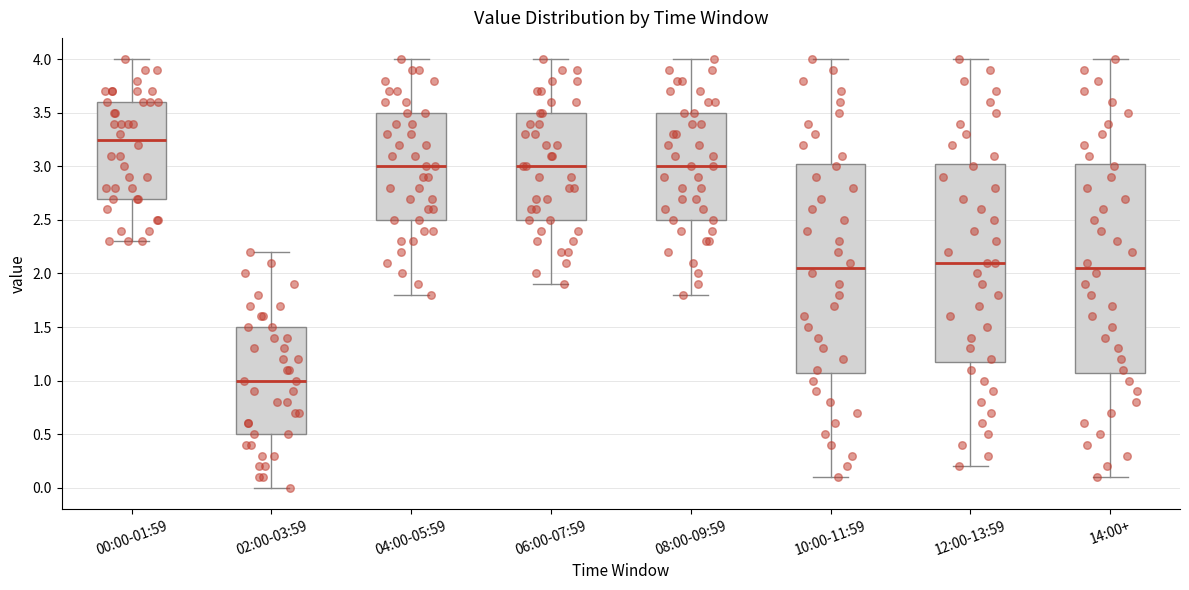

Reading left to right, read every box against the y-axis: the position of its median line, the range the box covers, and the ends of its whiskers. The values are not printed on the chart, so give them approximately, as read against the axis.

00:00-01:59: median 3.25, box 2.70 to 3.60, whiskers 2.30 to 4.00
02:00-03:59: median 1.00, box 0.50 to 1.50, whiskers 0.00 to 2.20
04:00-05:59: median 3.00, box 2.50 to 3.50, whiskers 1.80 to 4.00
06:00-07:59: median 3.00, box 2.50 to 3.50, whiskers 1.90 to 4.00
08:00-09:59: median 3.00, box 2.50 to 3.50, whiskers 1.80 to 4.00
10:00-11:59: median 2.05, box 1.10 to 3.05, whiskers 0.10 to 4.00
12:00-13:59: median 2.10, box 1.20 to 3.05, whiskers 0.20 to 4.00
14:00+: median 2.05, box 1.10 to 3.05, whiskers 0.10 to 4.00